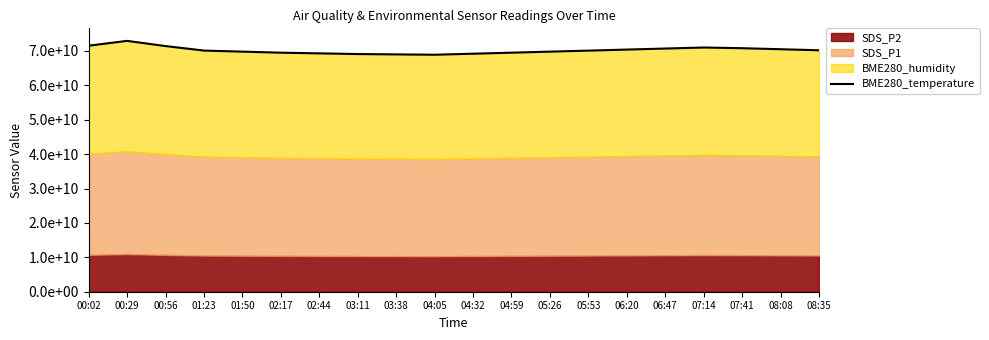

At which label is the value closest to 70915000000?

07:14